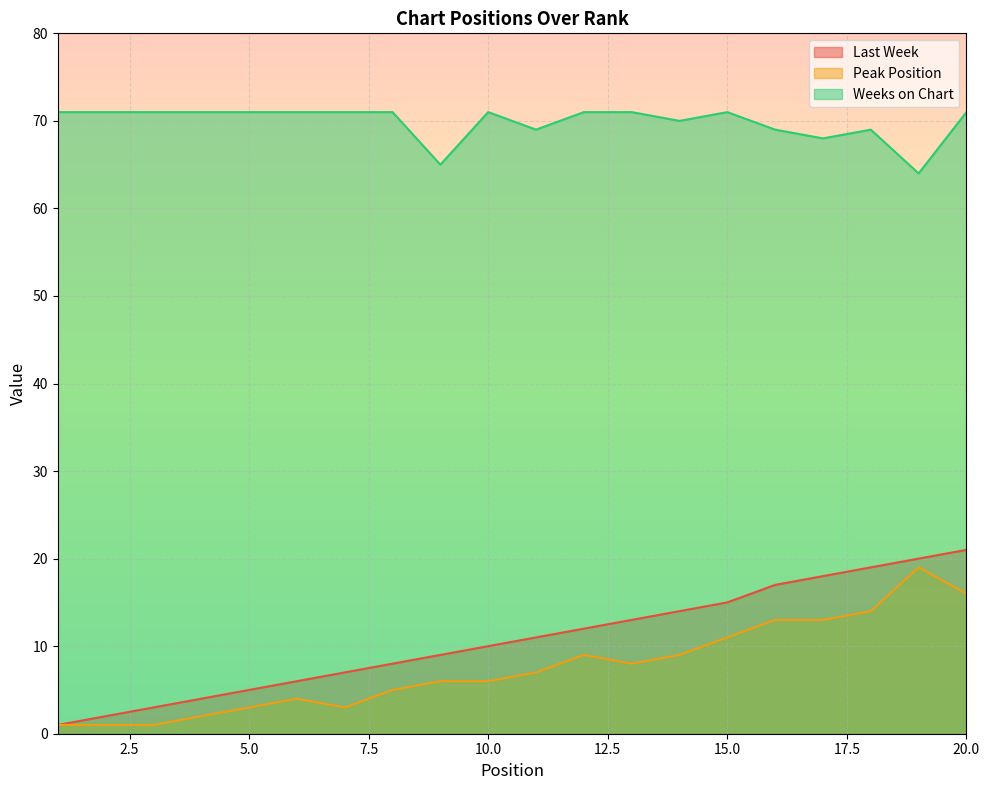

How many lines are shown in the chart?

3